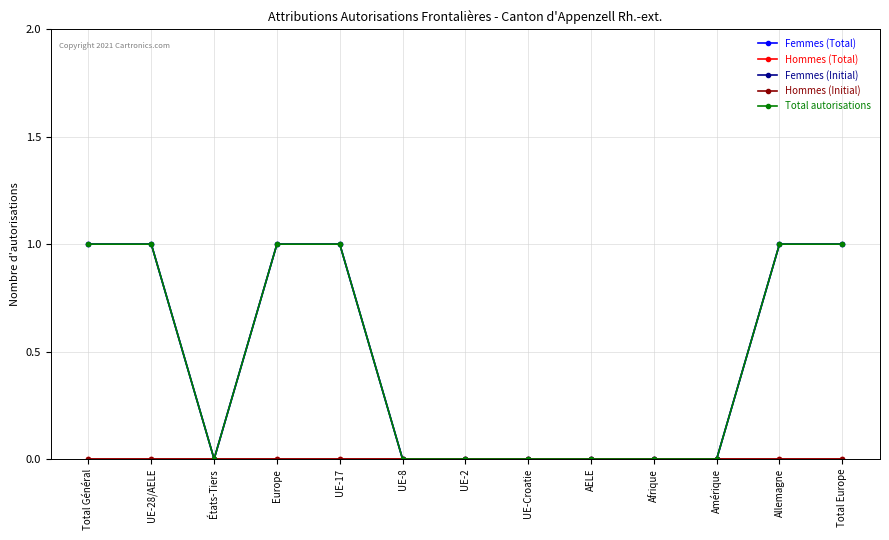

List the series in order of their peak value, lowest first.

Hommes (Total), Hommes (Initial), Femmes (Total), Femmes (Initial), Total autorisations